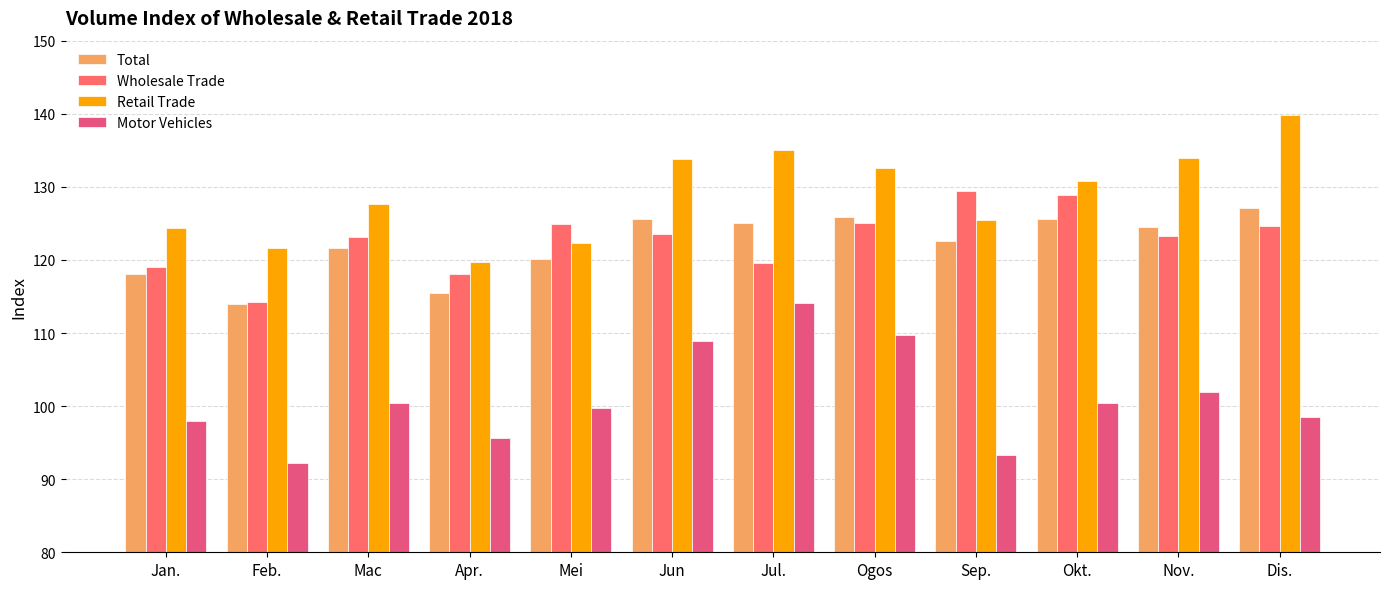

What is the difference between the Total values at Jan. and Okt.?

7.4